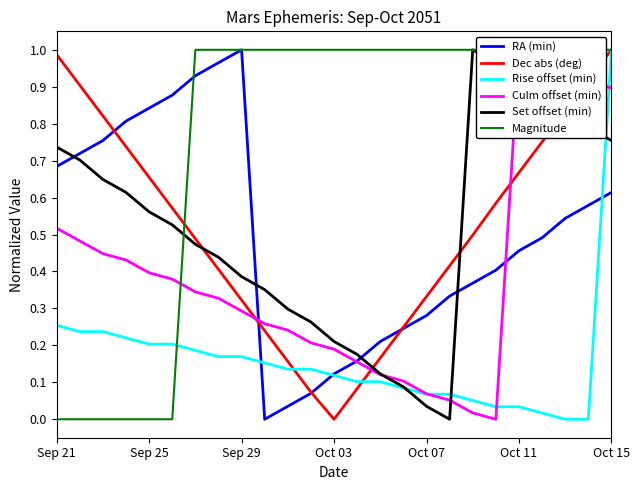

At how many categories does at least one series exceed 0?

25